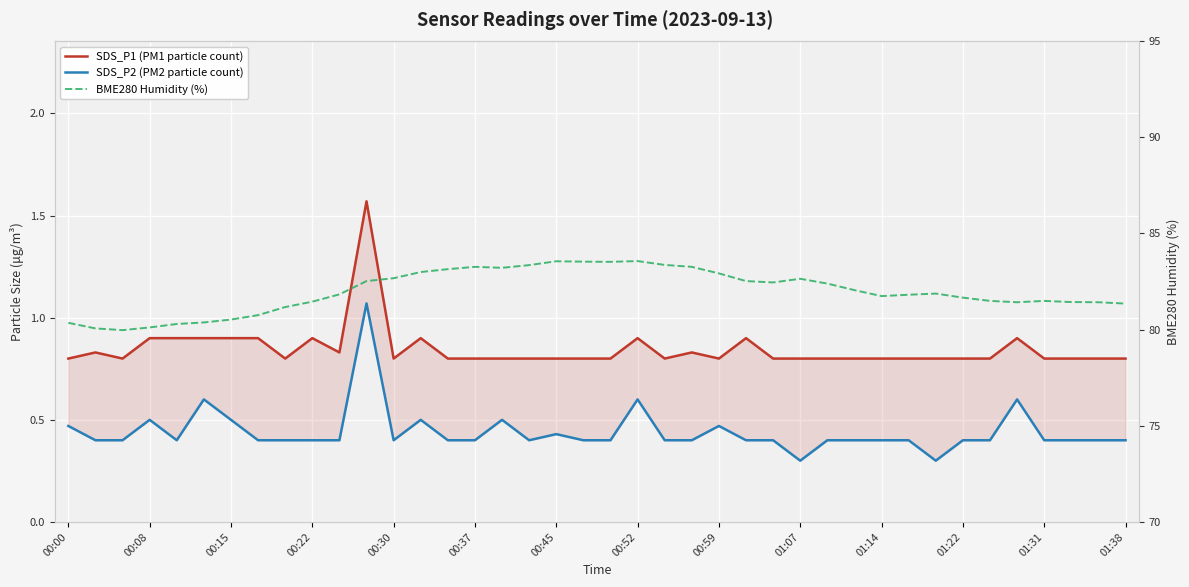

What is the difference between the maximum and minimum values in the BME280 Humidity (%) series?

3.6